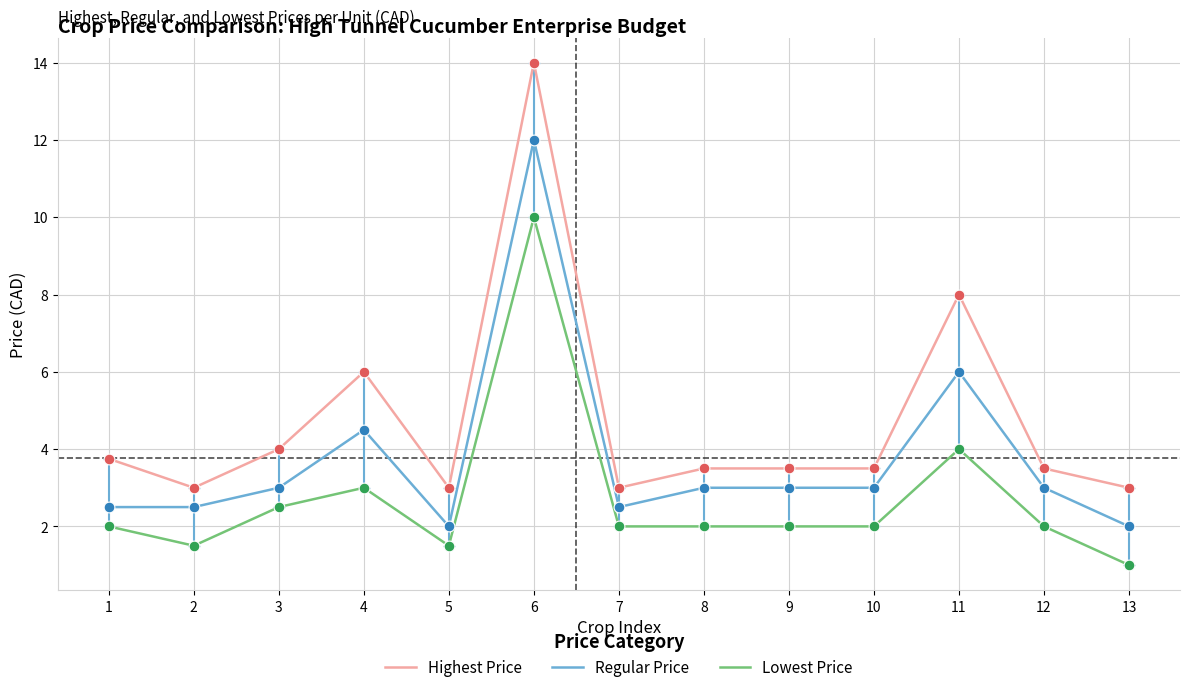

Which series has the widest spread of values?

Highest Price